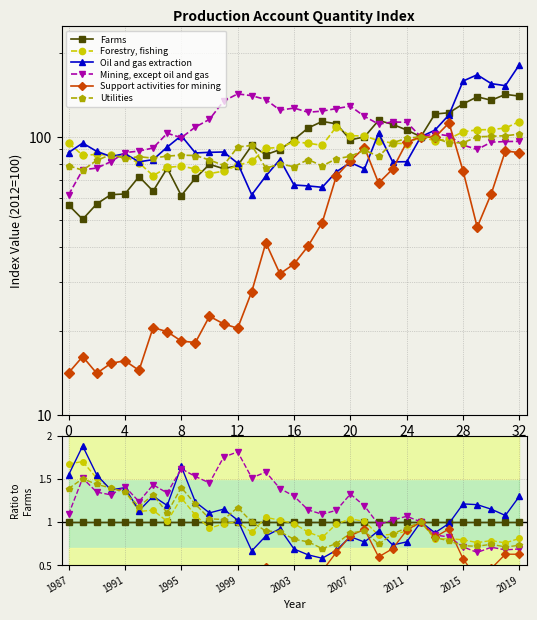

What is the label of the 9th point from the right?

2011